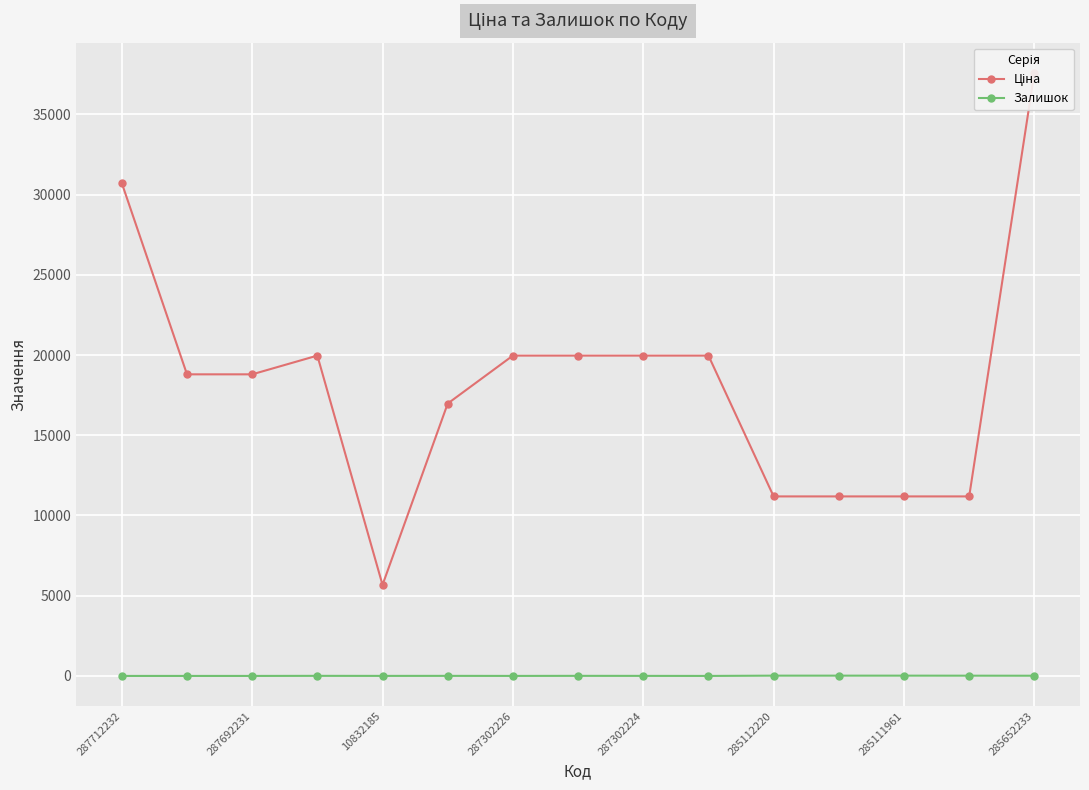

True or false: Залишок has a value of 1 at 287302226.

True